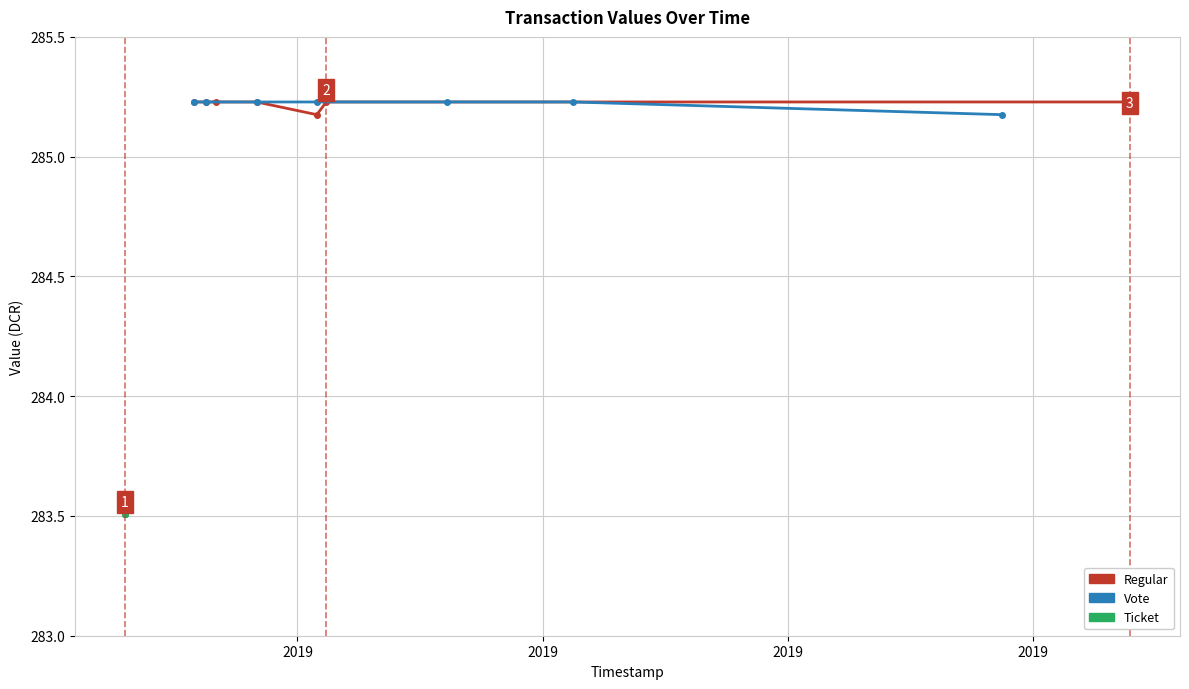

How many distinct data groups are displayed?

3